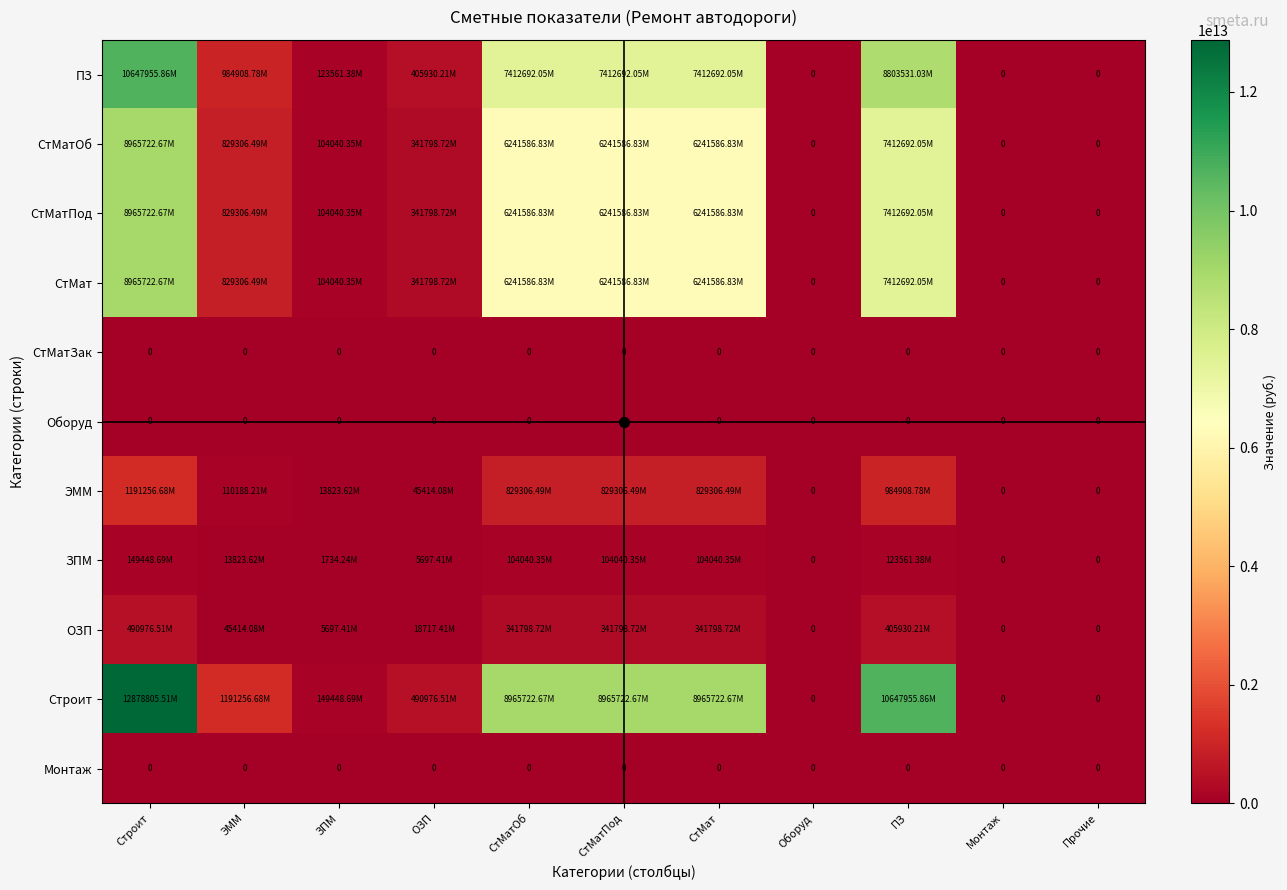

Rank the series by their maximum value, from lowest to highest.

СтМатЗак, Оборуд, Монтаж, ЗПМ, ОЗП, ЭММ, СтМатОб, СтМатПод, СтМат, ПЗ, Строит